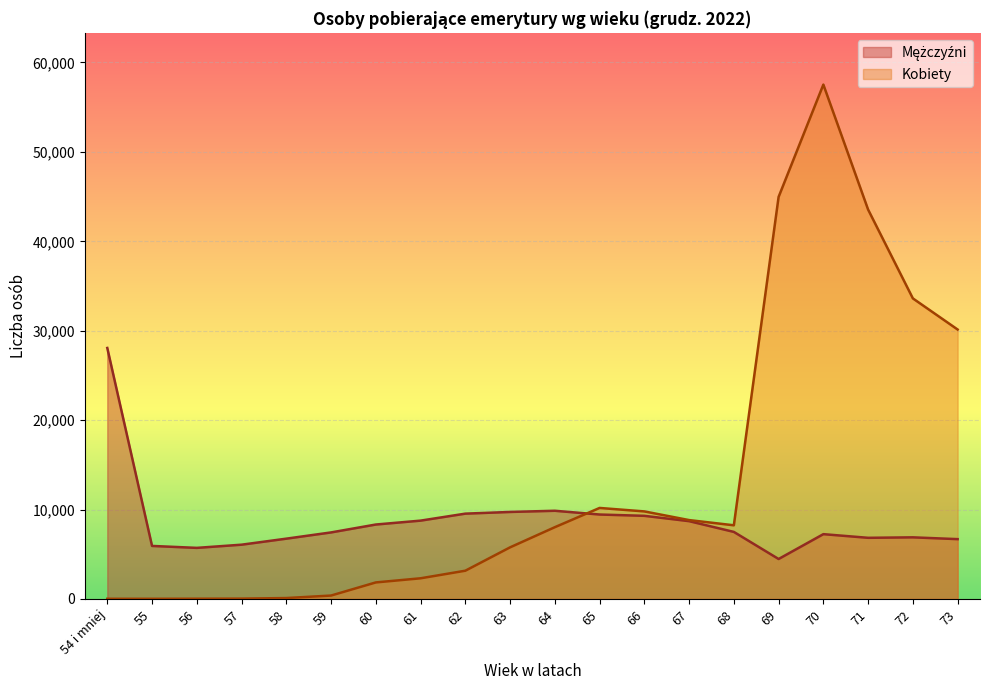

The Kobiety series shows 8095 at 63. True or false?

False